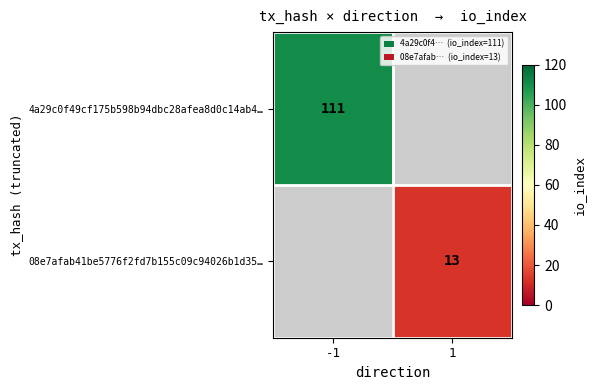

Count the number of categories in the chart.

2